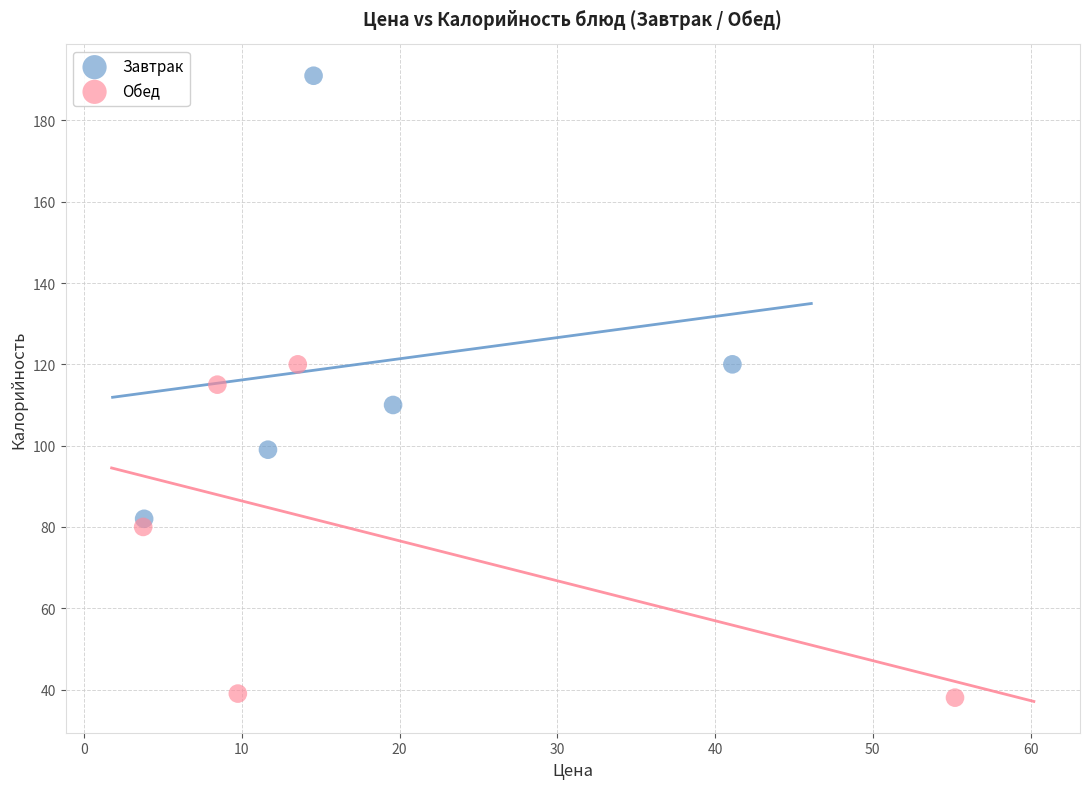

Which series reaches the maximum Y coordinate?

Завтрак